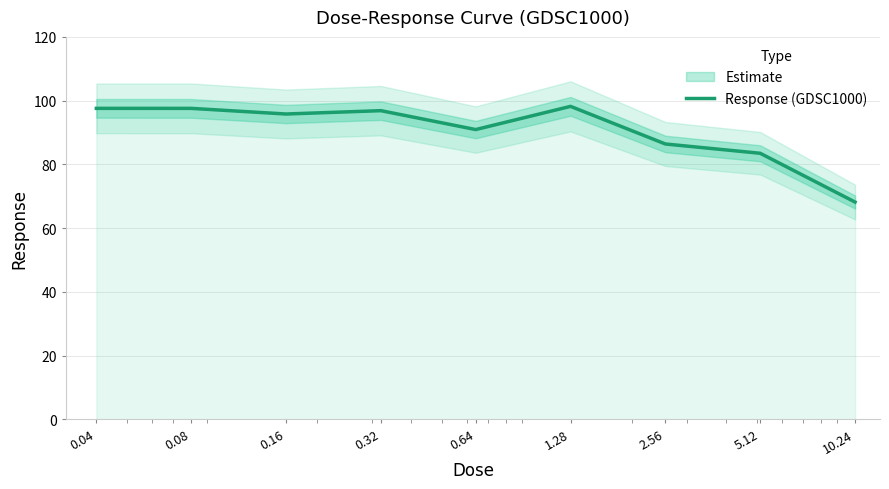

Approximately how many times larger is the value at 2.56 compared to 0.04?

0.9